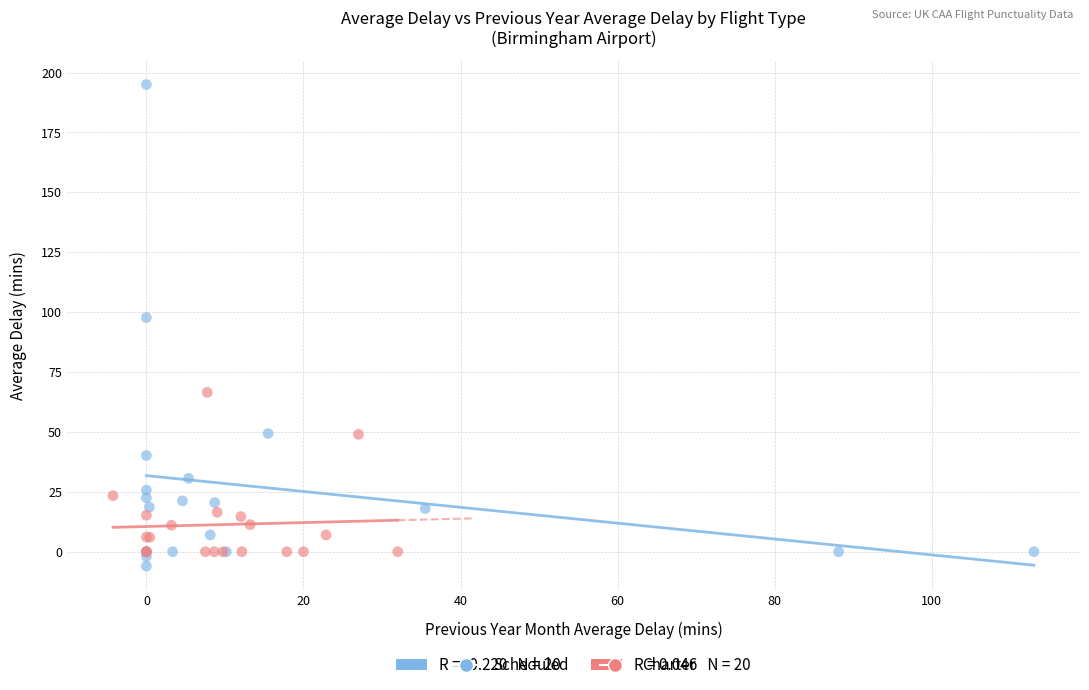

Which series has the widest spread of Y values?

Scheduled